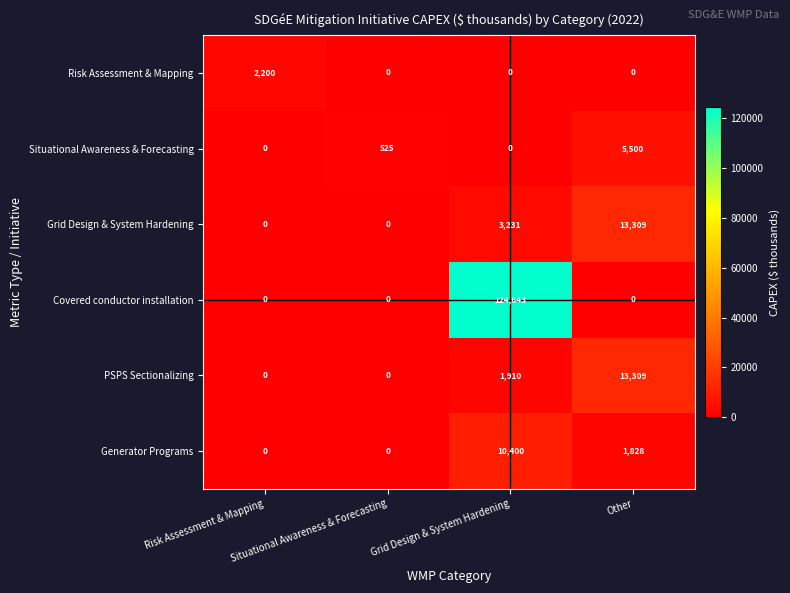

Which series changed the most between Risk Assessment & Mapping and Situational Awareness & Forecasting?

Risk Assessment & Mapping